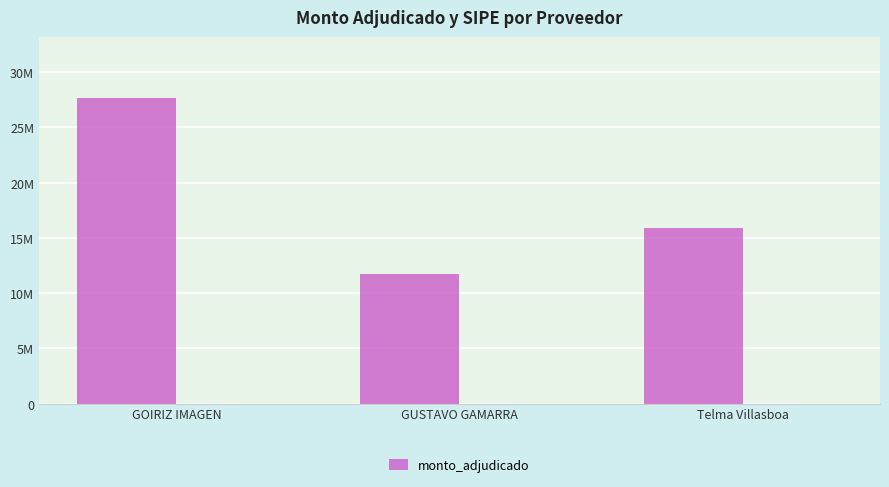

Which category has the lowest value across all series?

GUSTAVO GAMARRA